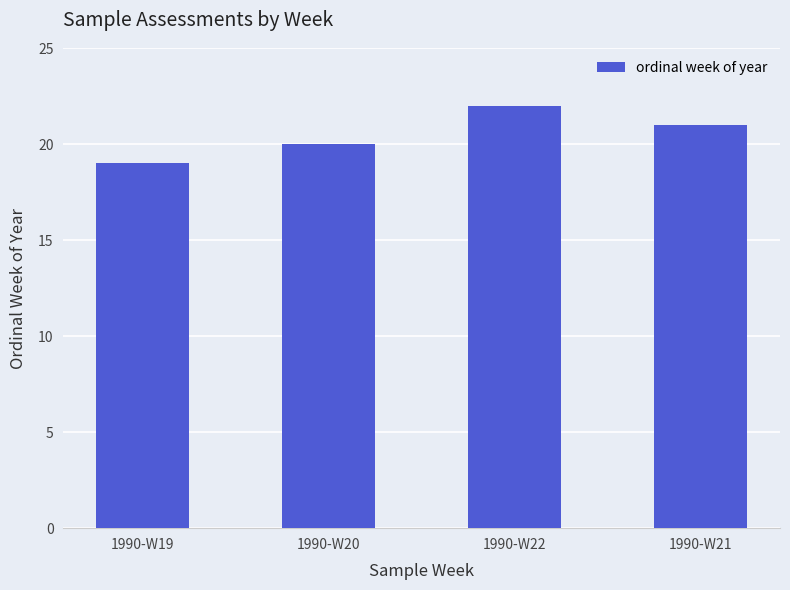

Are the bars horizontal?

No